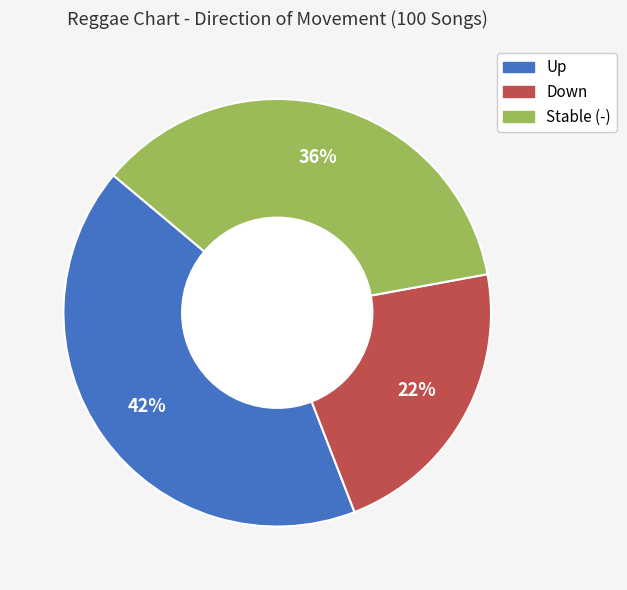

Is there any slice that represents more than half of the pie?

No